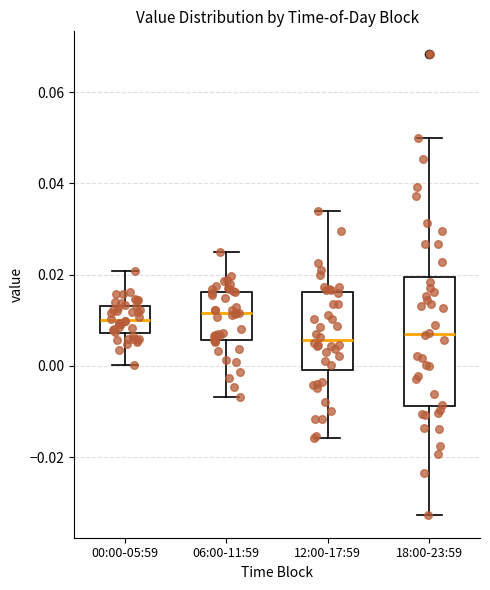

Where does the median line of the box for 12:00-17:59 sit on the y-axis? The values are not printed on the chart, so give them approximately, as read against the axis.

0.006